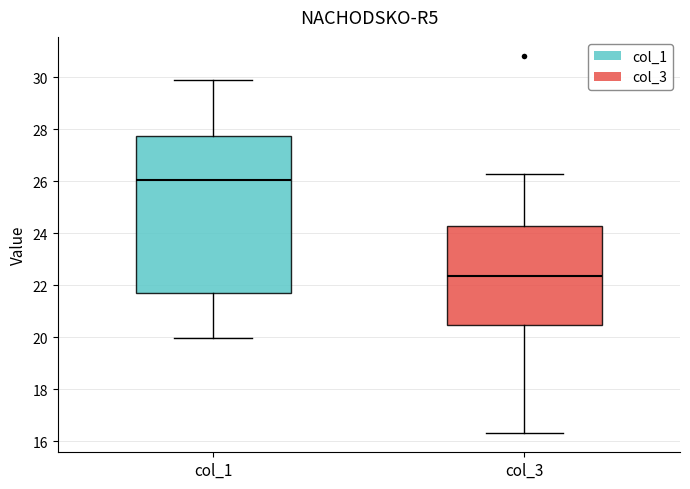

Reading left to right, read every box against the y-axis: the position of its median line, the range the box covers, and the ends of its whiskers. The values are not printed on the chart, so give them approximately, as read against the axis.

col_1: median 26.0, box 21.8 to 27.8, whiskers 20.0 to 30.0
col_3: median 22.4, box 20.4 to 24.2, whiskers 16.4 to 26.2